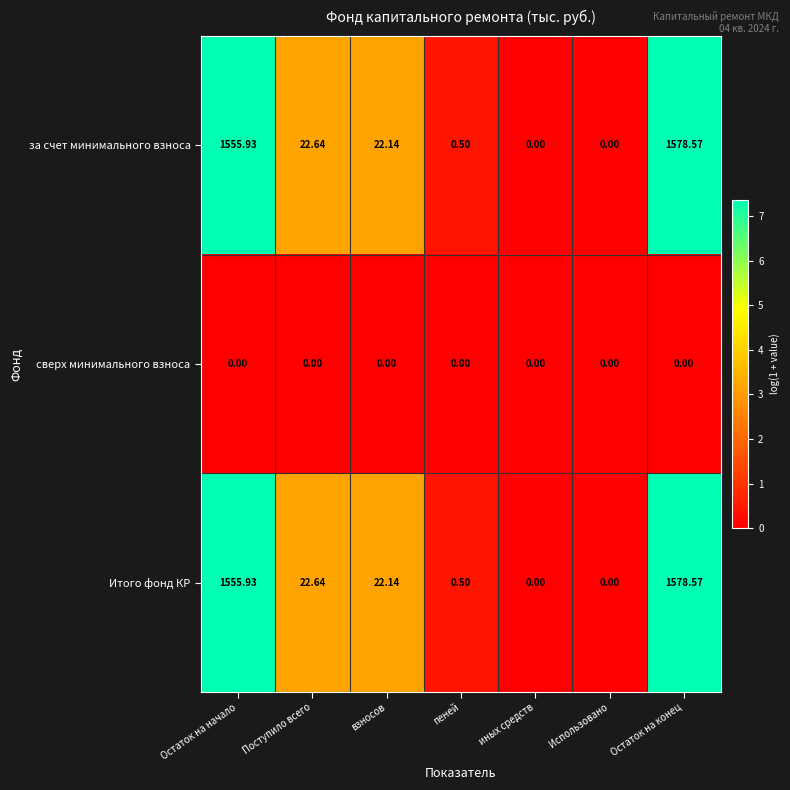

At which label does за счет минимального взноса reach its peak?

Остаток на конец